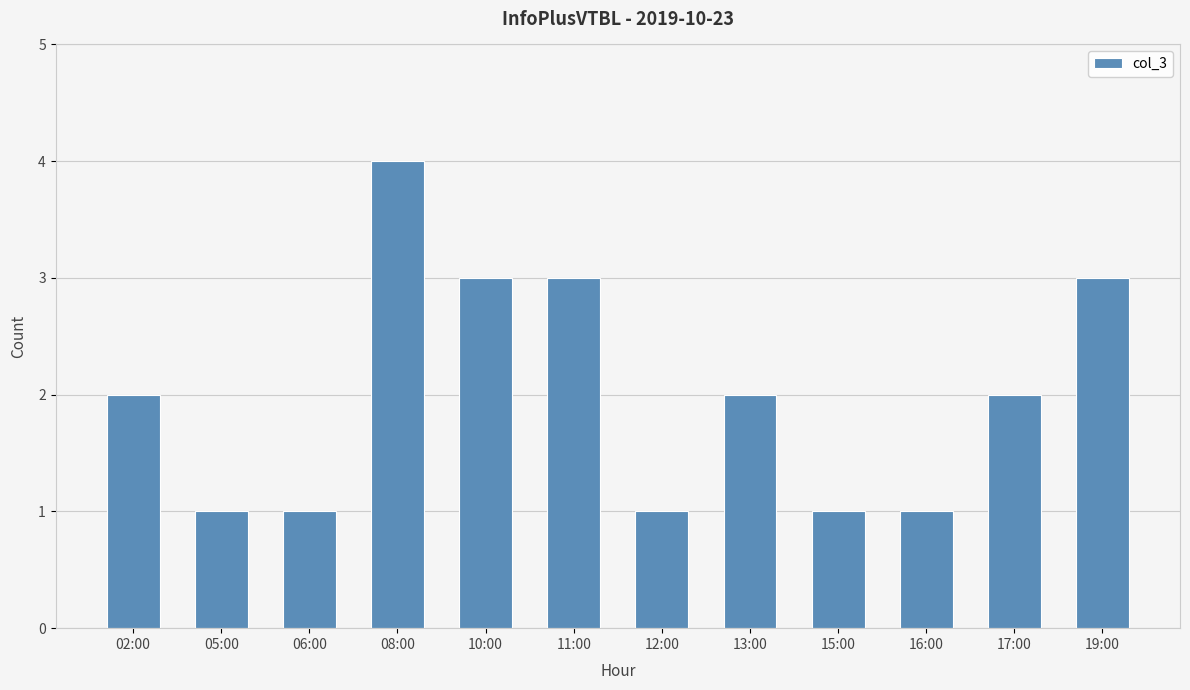

What is the approximate value at 16:00?

1